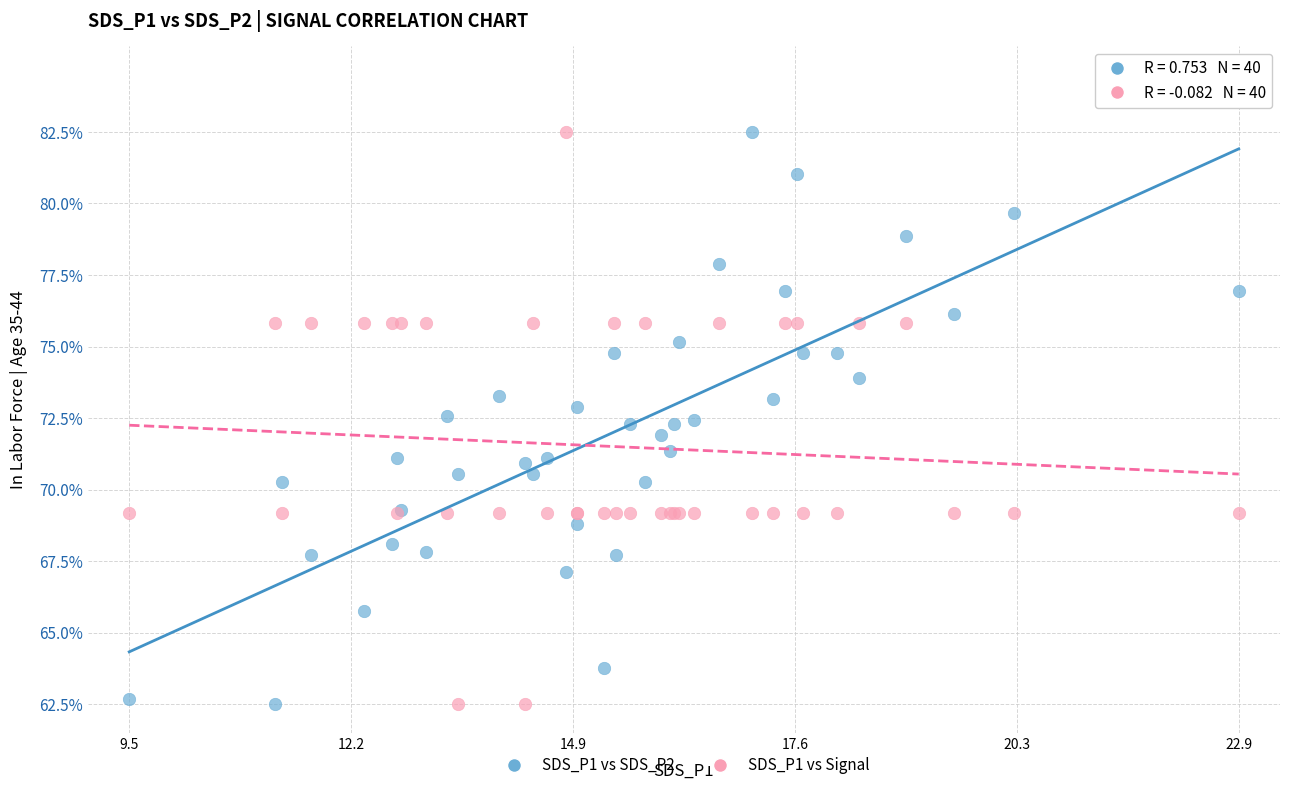

What are all the series names shown in the legend?

SDS_P1 vs SDS_P2, SDS_P1 vs Signal